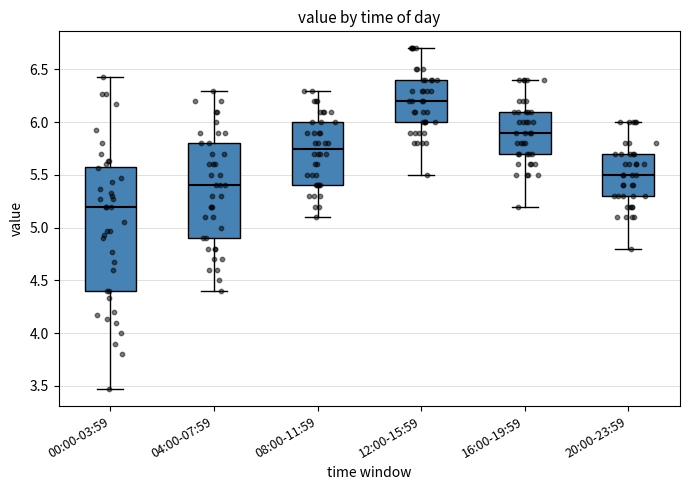

Reading left to right, transcribe this box plot: for each box, give where its median line is, the range the box spans, and where its two whiskers end, as read against the y-axis. The values are not printed on the chart, so give them approximately, as read against the axis.

00:00-03:59: median 5.20, box 4.40 to 5.60, whiskers 3.45 to 6.45
04:00-07:59: median 5.40, box 4.90 to 5.80, whiskers 4.40 to 6.30
08:00-11:59: median 5.75, box 5.40 to 6.00, whiskers 5.10 to 6.30
12:00-15:59: median 6.20, box 6.00 to 6.40, whiskers 5.50 to 6.70
16:00-19:59: median 5.90, box 5.70 to 6.10, whiskers 5.20 to 6.40
20:00-23:59: median 5.50, box 5.30 to 5.70, whiskers 4.80 to 6.00